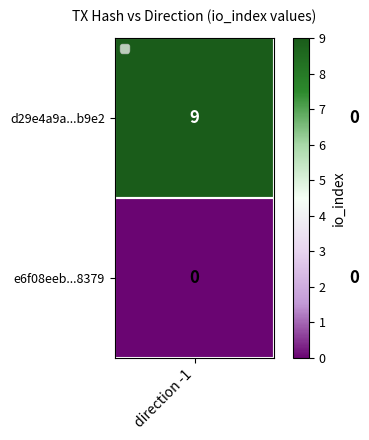

What is the sum of all d29e4a9a...b9e2 values?

9